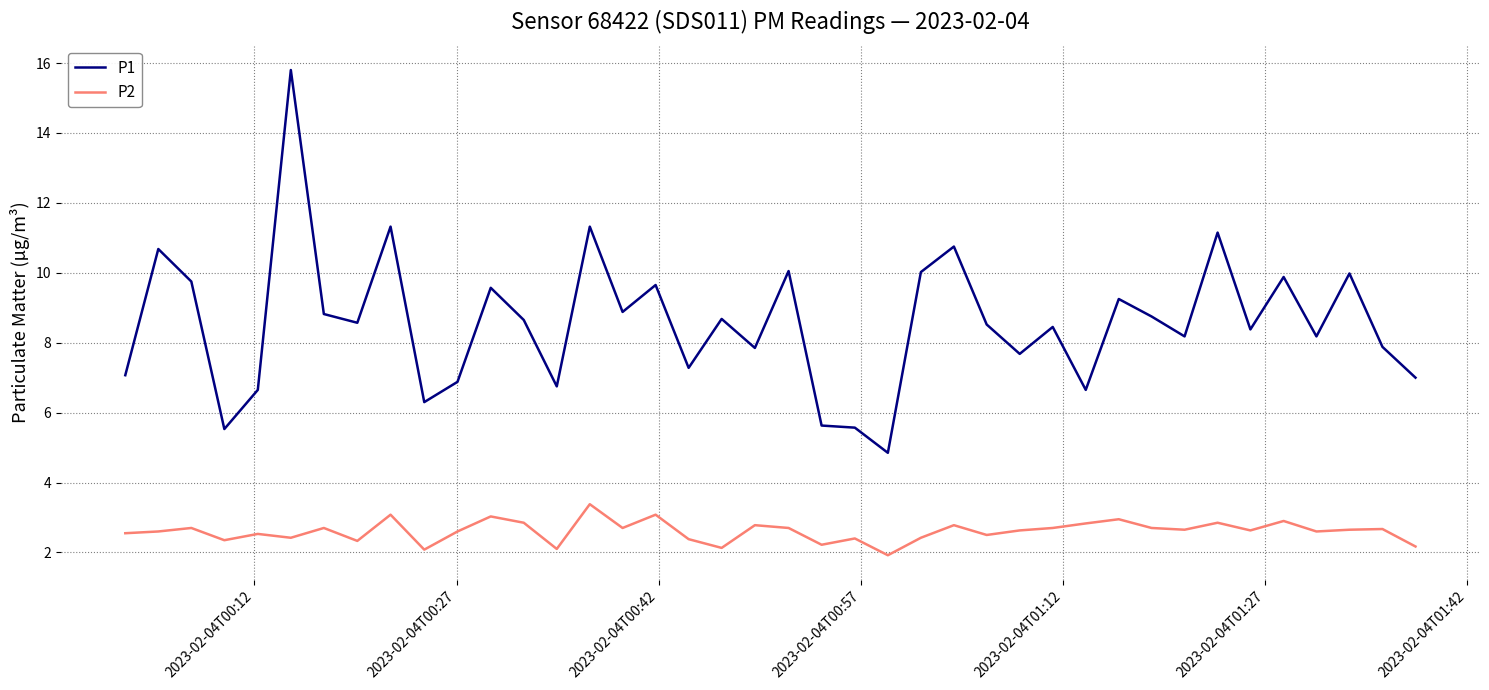

What is the maximum value for P2?

3.4